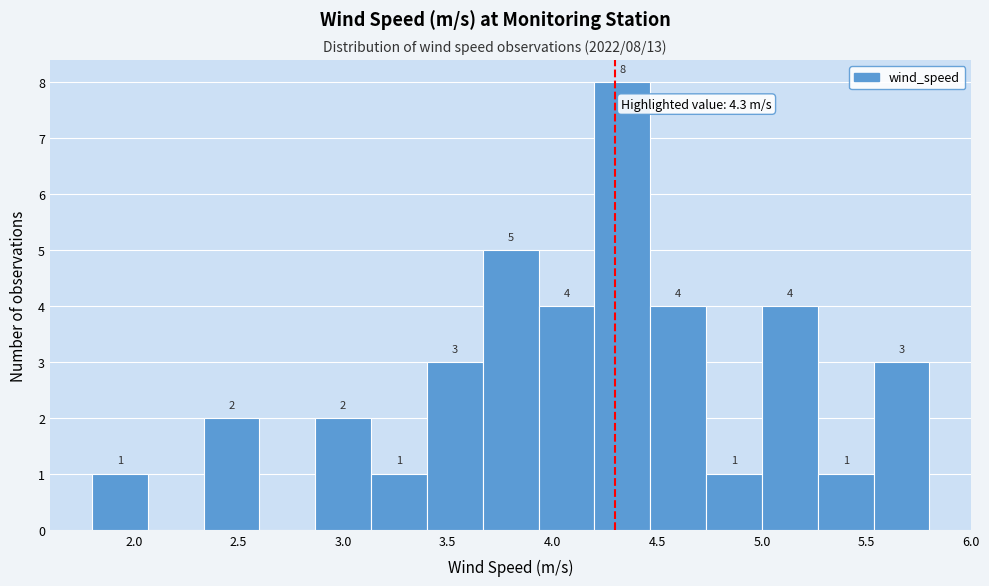

Over which range of the x-axis is the bar tallest?

4.20 to 4.45